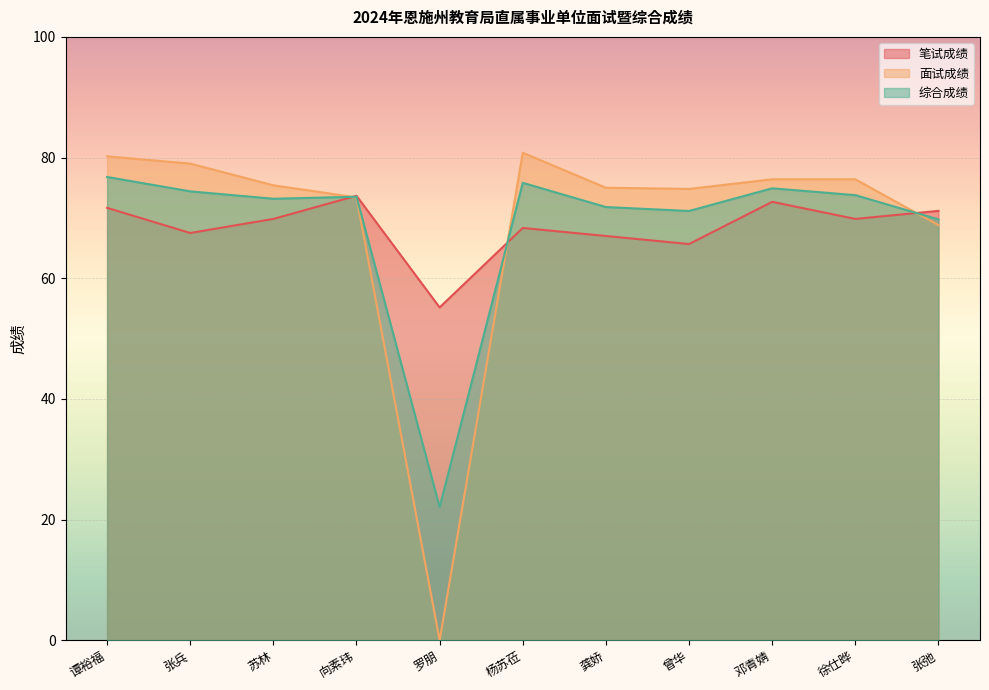

Which series has the largest total across all categories?

面试成绩